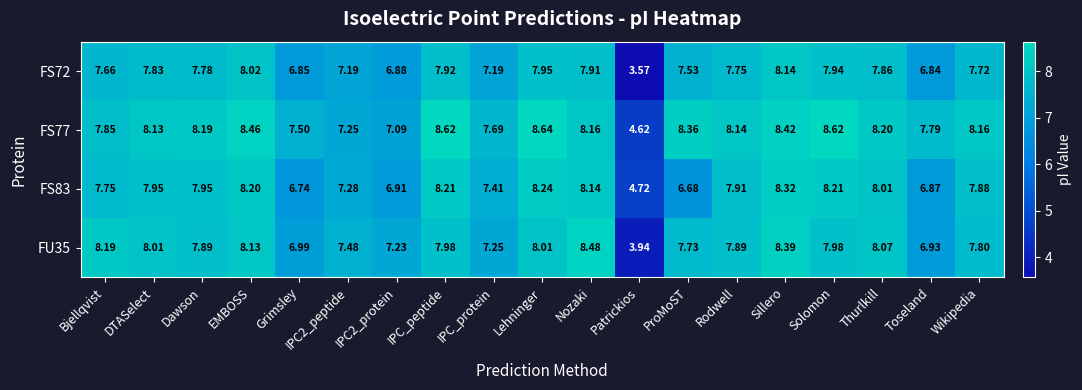

Which category has the highest value in the FS72 series?

Sillero